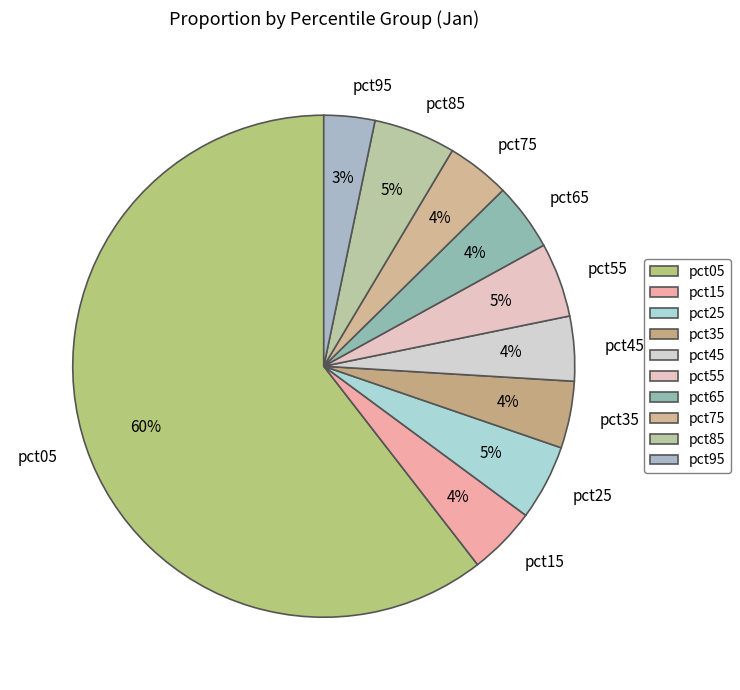

What is the largest slice in the pie chart?

pct05